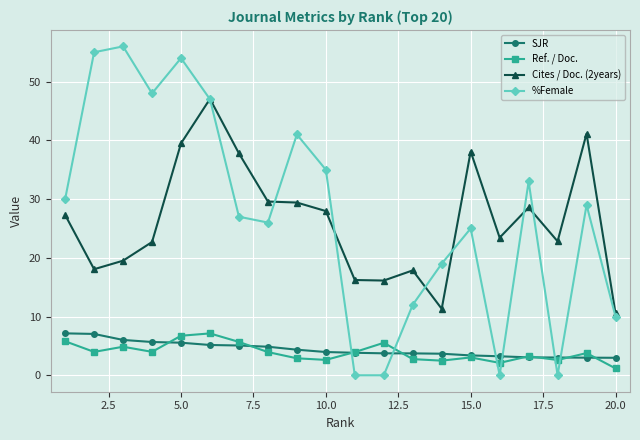

Is this an area chart (filled region under the line)?

No